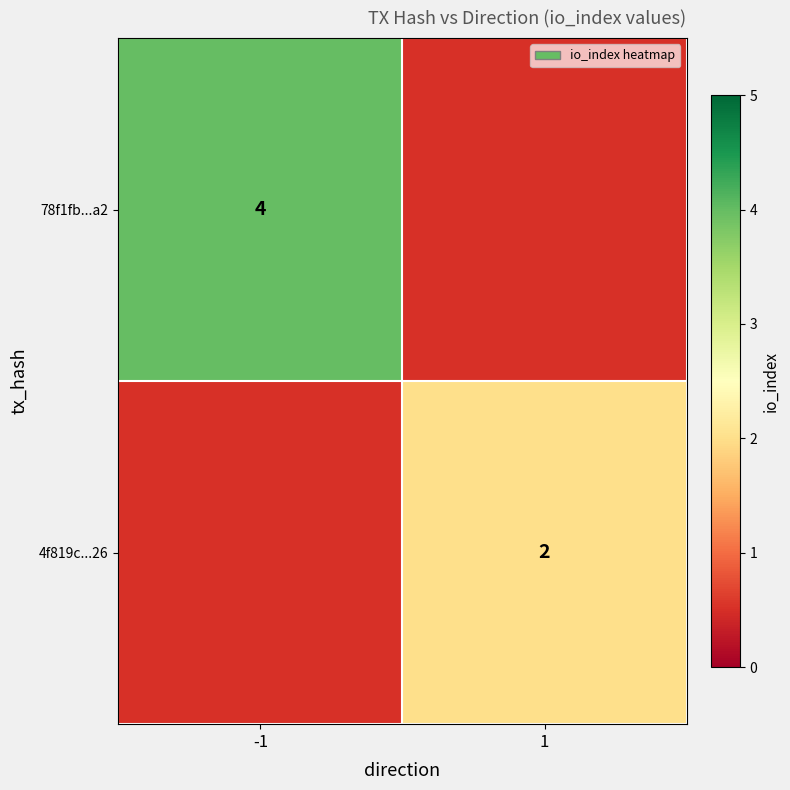

How many categories are shown in the chart?

2